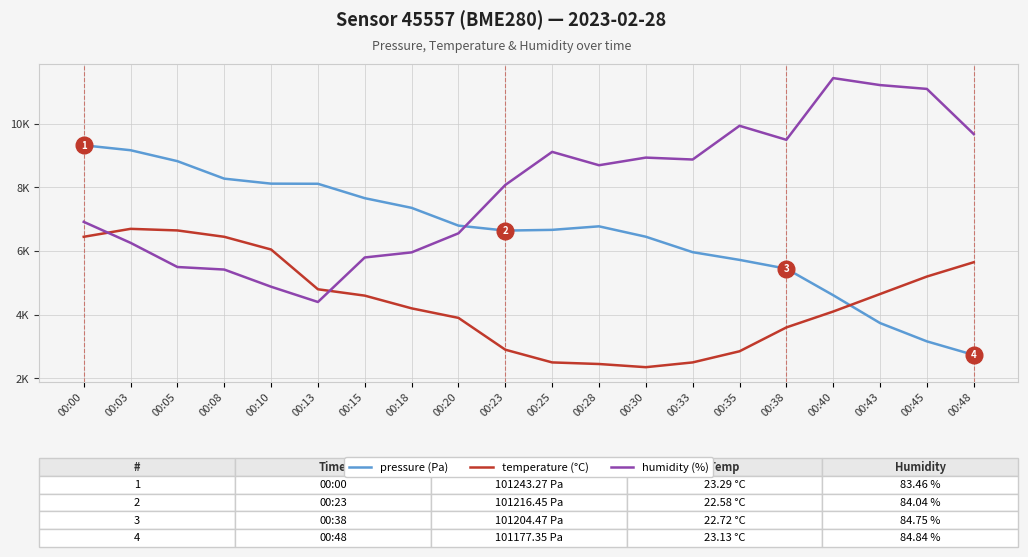

Does the chart display data point markers on the line(s)?

No